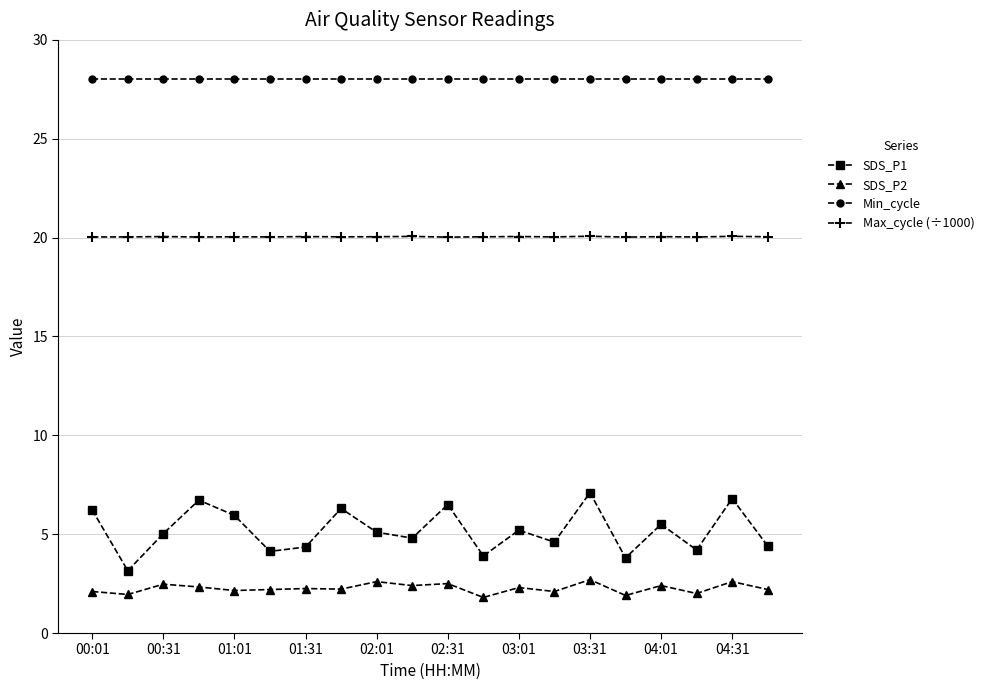

What is the value of the Min_cycle point at the 5th from the left?

28.0